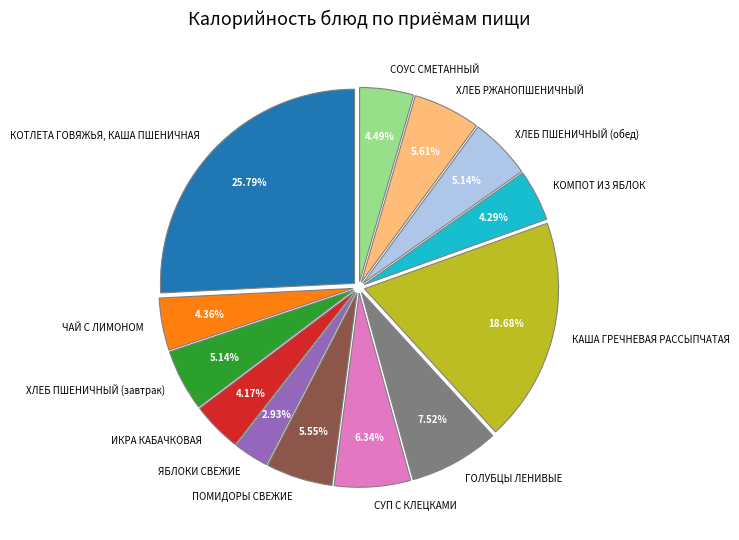

True or false: ХЛЕБ РЖАНОПШЕНИЧНЫЙ accounts for 1% of the total.

False